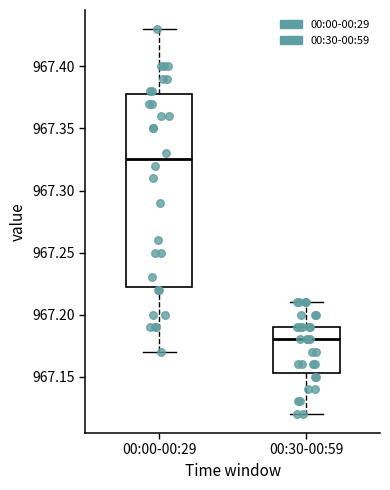

Where does the lower whisker of the box for 00:00-00:29 end on the y-axis? The values are not printed on the chart, so give them approximately, as read against the axis.

967.170